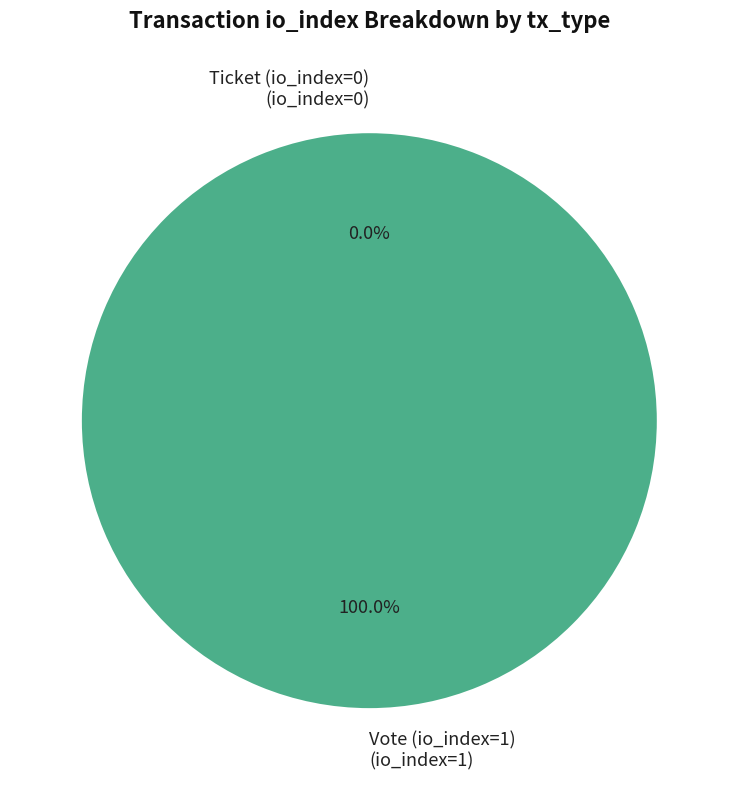

To the nearest percent, what is the combined percentage of Ticket (io_index=0) and Vote (io_index=1)?

100%